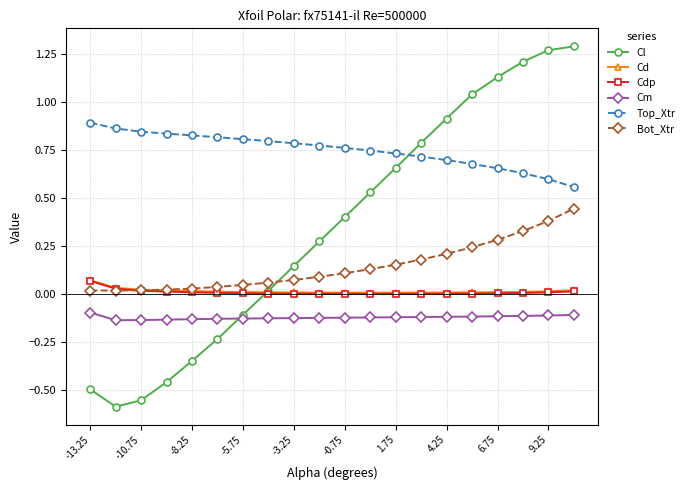

True or false: Top_Xtr and Cl intersect in this chart.

True